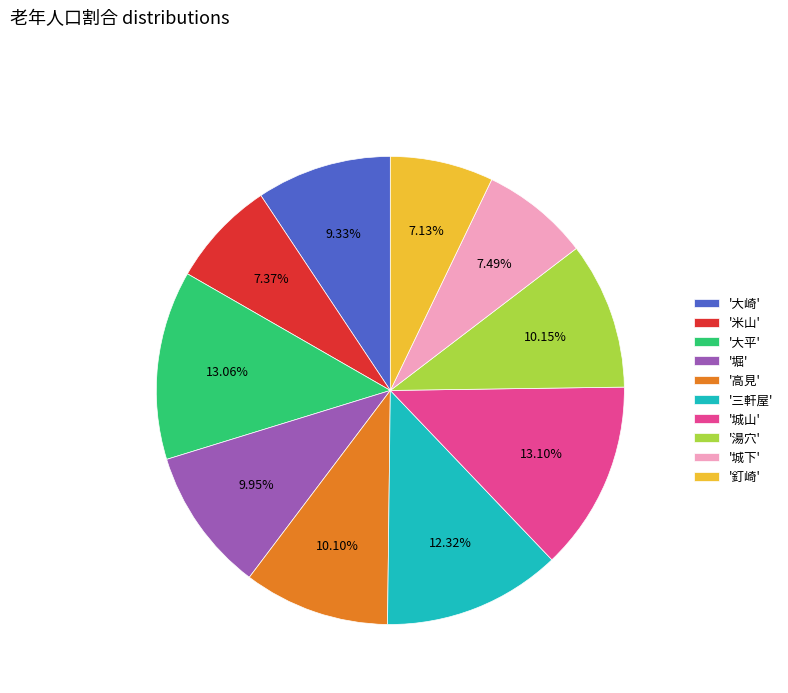

Do '城山' and '釘崎' together represent more than half of the pie?

No